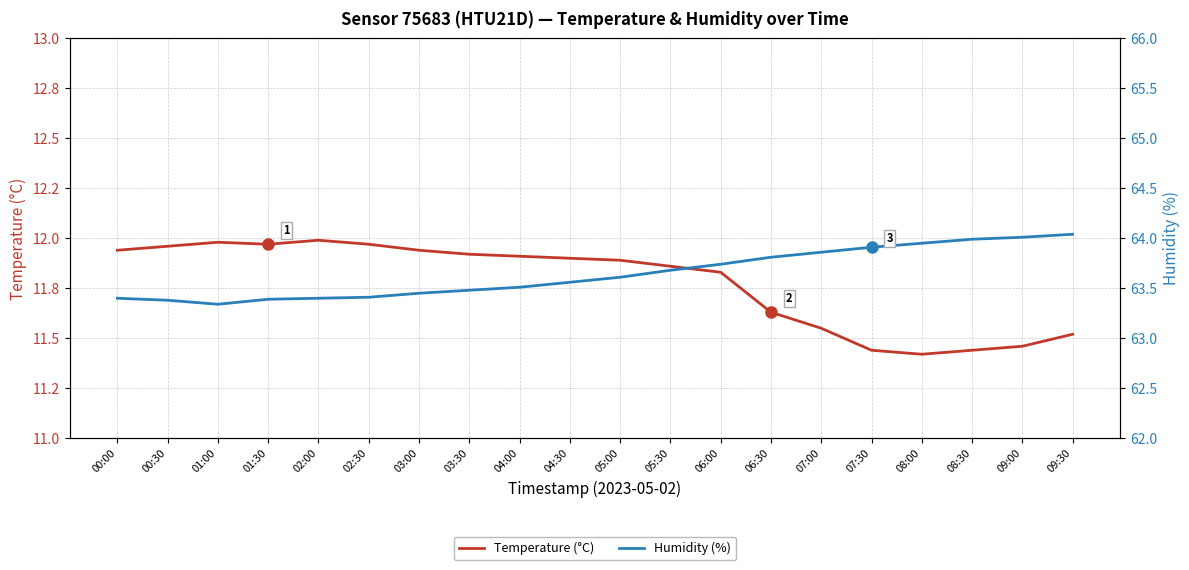

Rank the series at 01:00 from lowest to highest value.

Temperature (°C), Humidity (%)